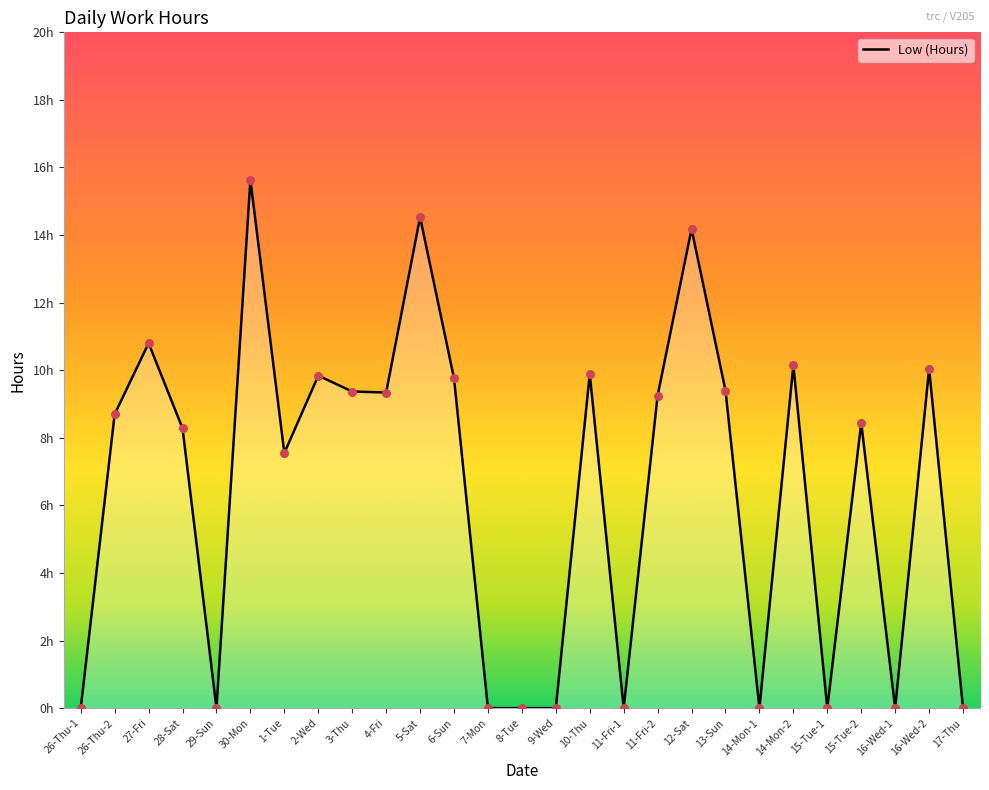

Which has a higher value, 30-Mon or 28-Sat?

30-Mon